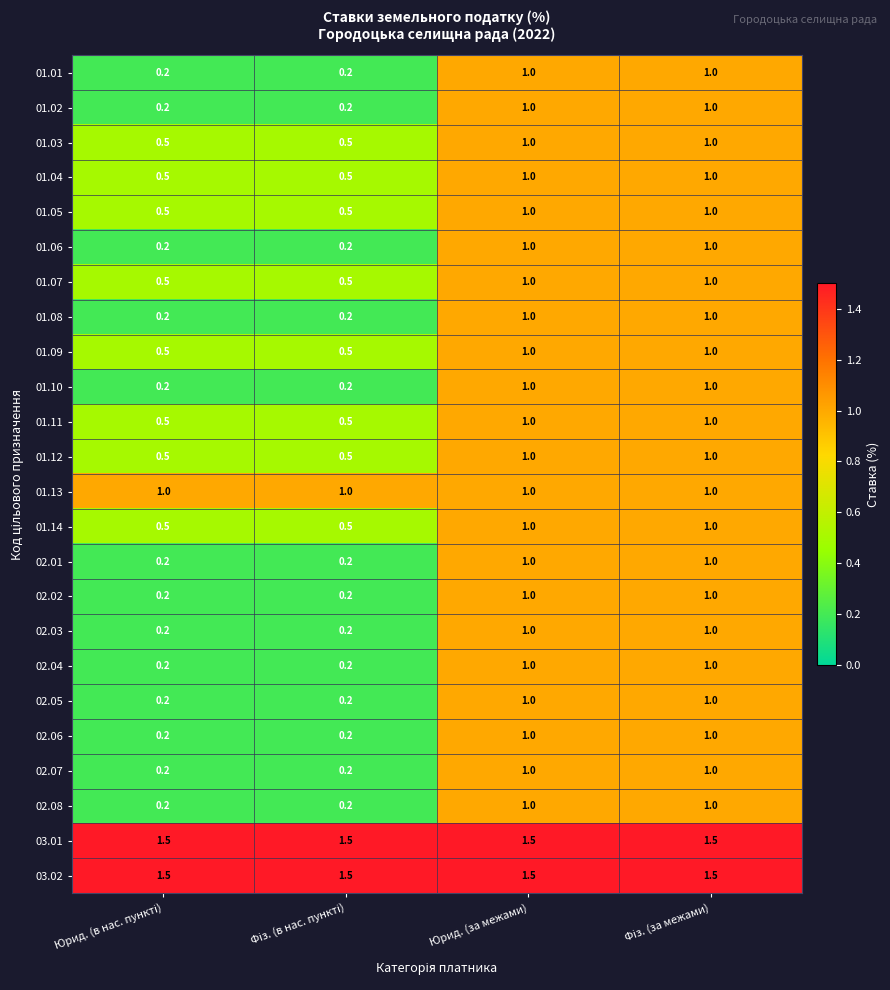

What is the highest value of the 01.03 series?

1.0